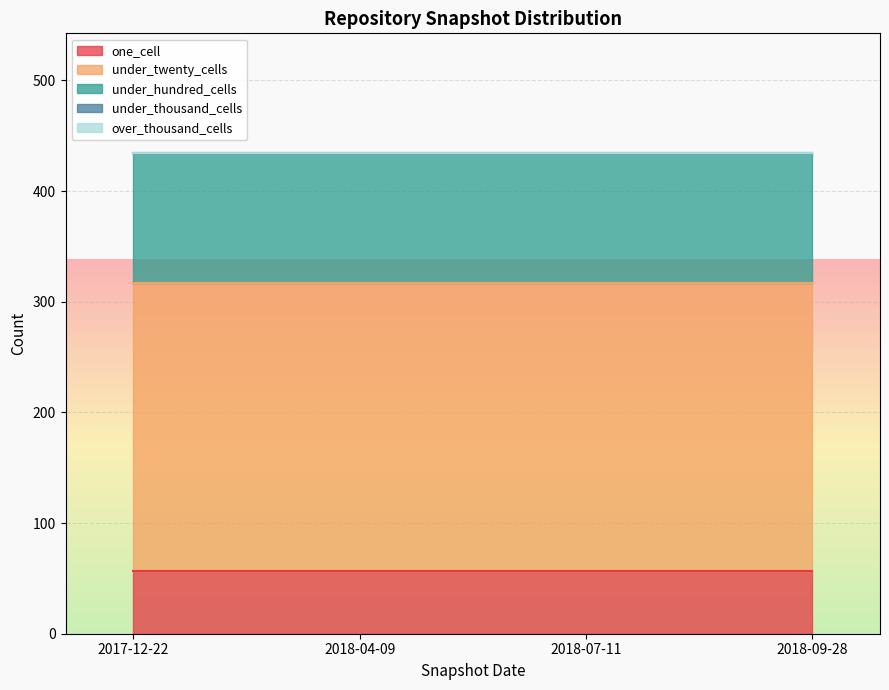

True or false: over_thousand_cells and under_hundred_cells intersect in this chart.

False